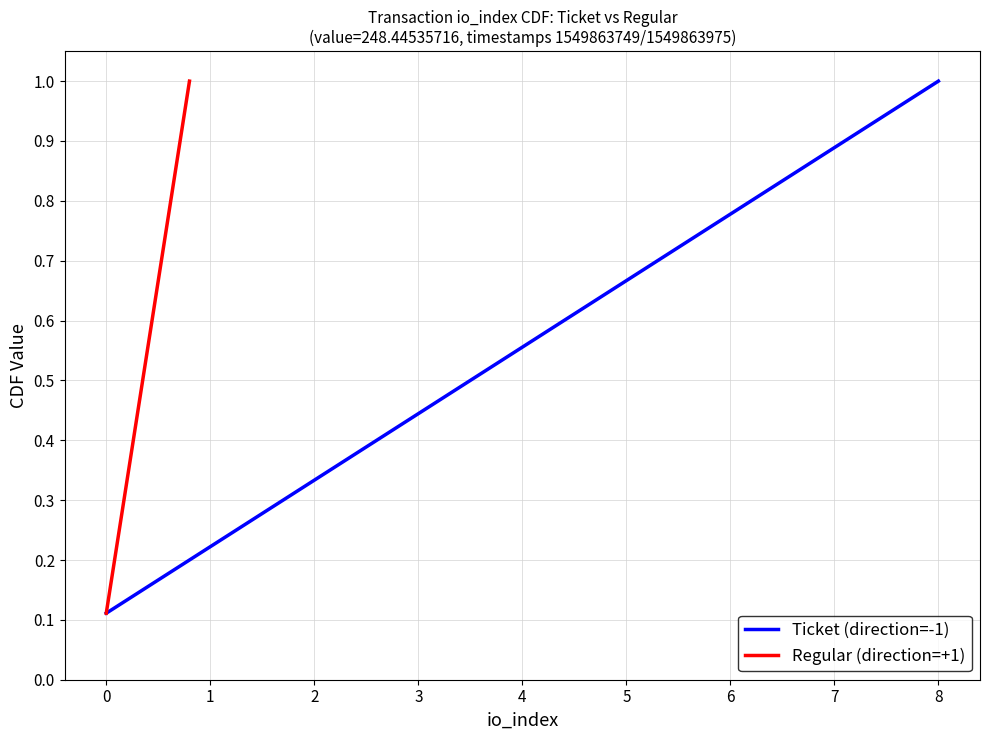

True or false: Ticket (direction=-1) and Regular (direction=+1) intersect in this chart.

False